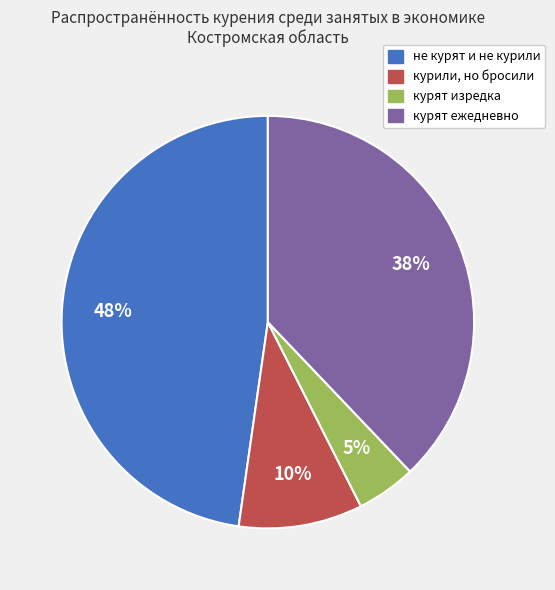

Approximately how many times larger is the value at курят изредка compared to не курят и не курили?

0.1